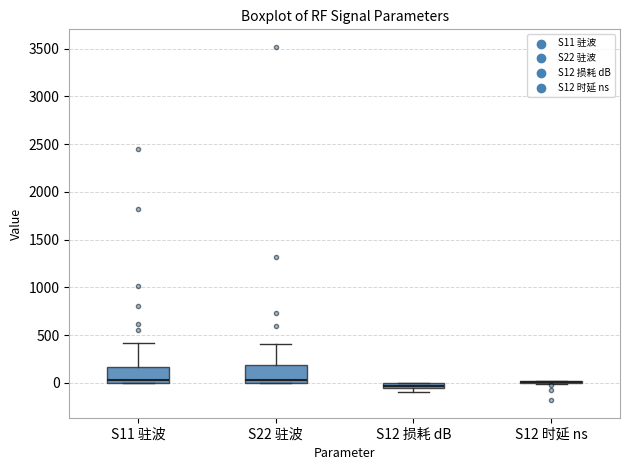

Where is the lower edge of the box for S12 损耗 dB on the y-axis? The values are not printed on the chart, so give them approximately, as read against the axis.

-50